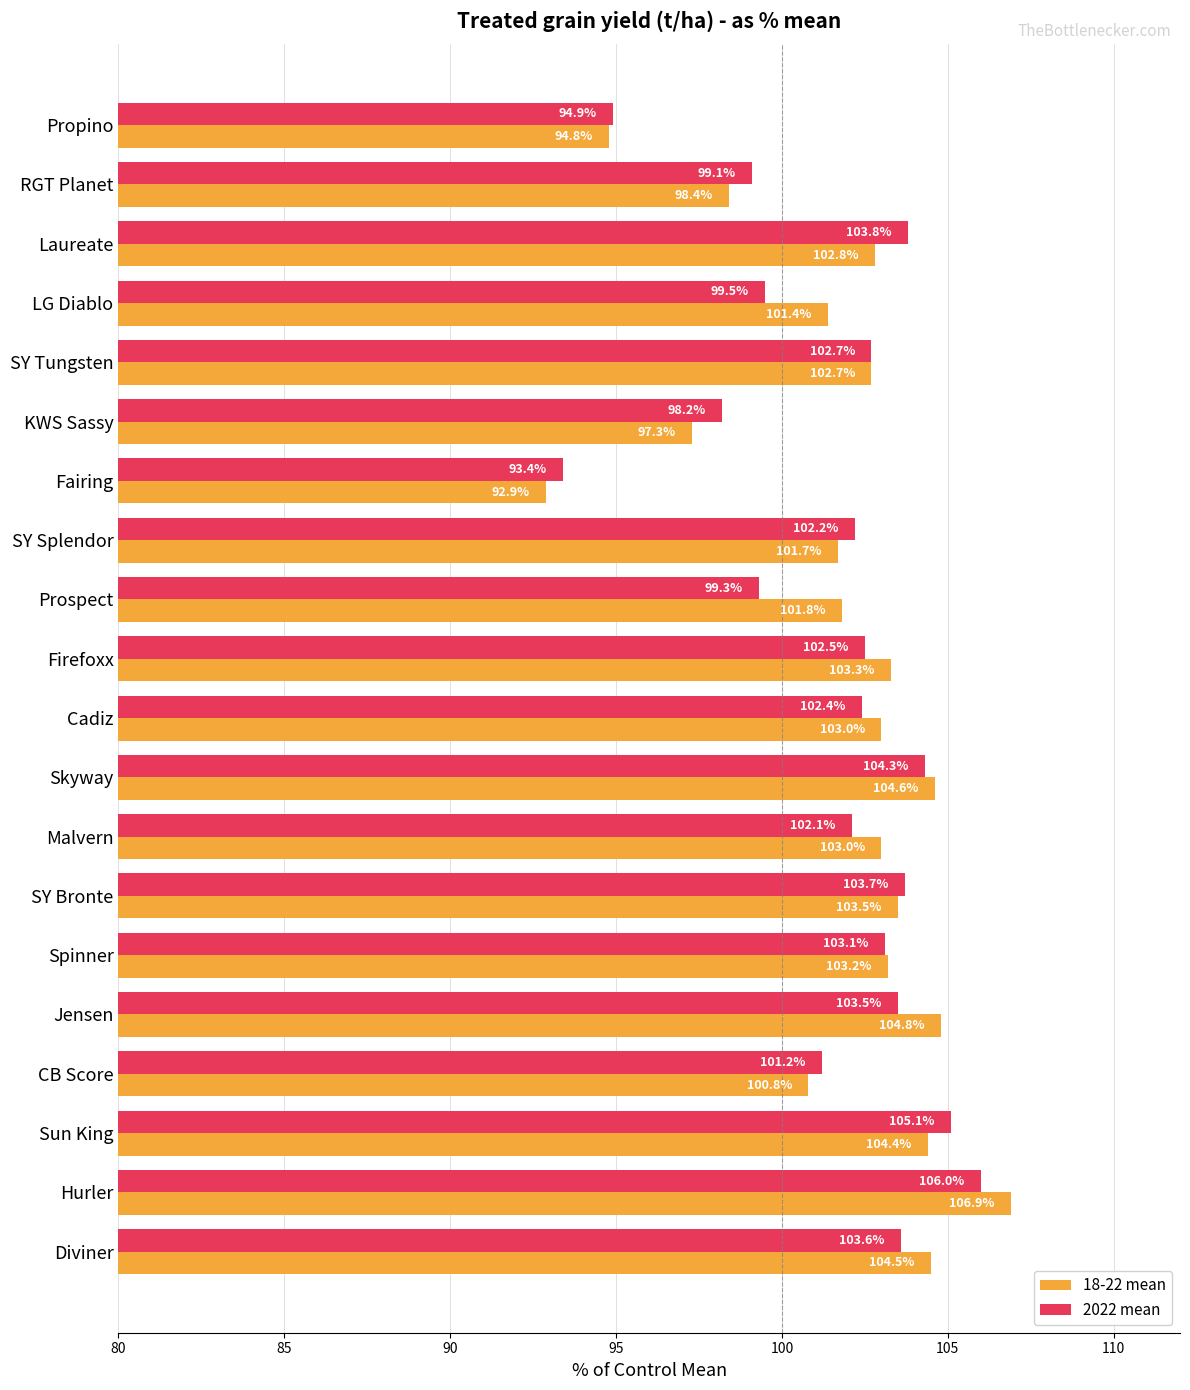

At how many categories does at least one series exceed 101?

16